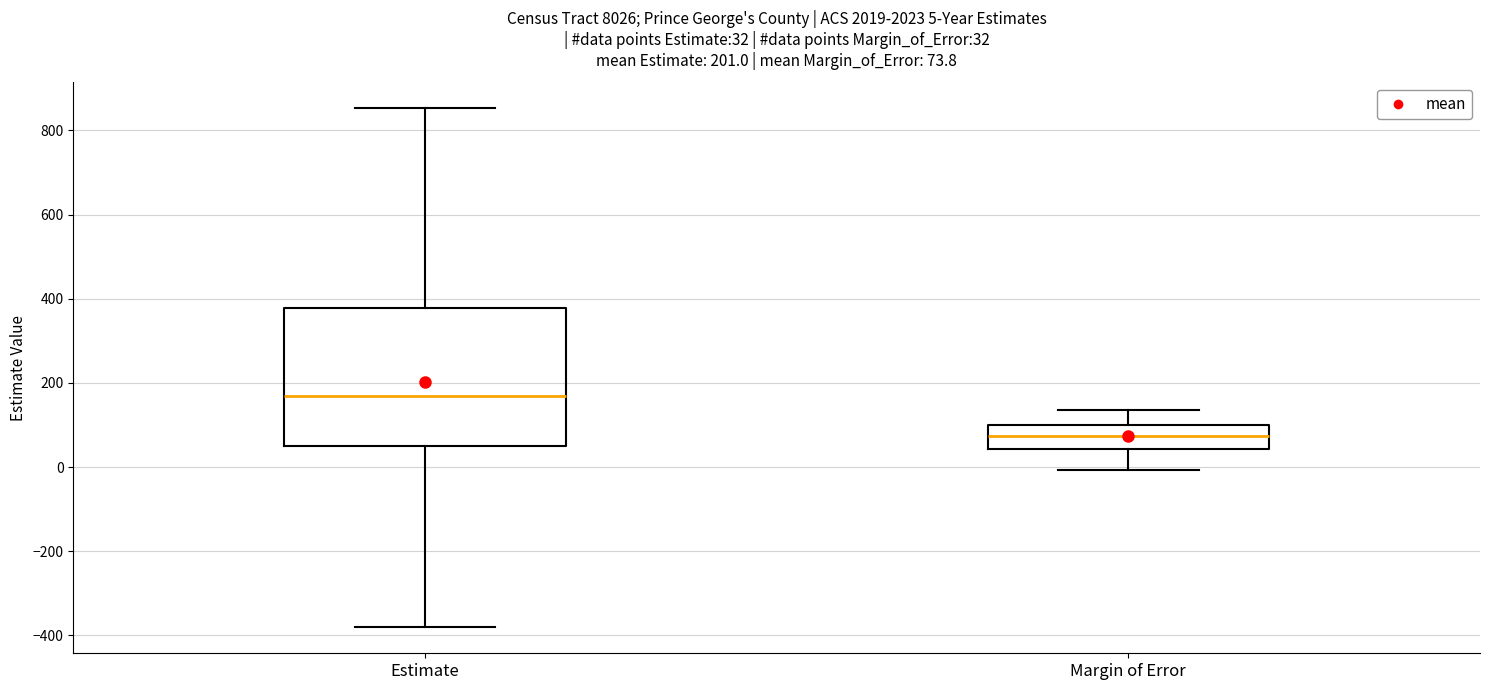

Comparing the boxes themselves (not the whiskers), which one is the tallest?

Estimate